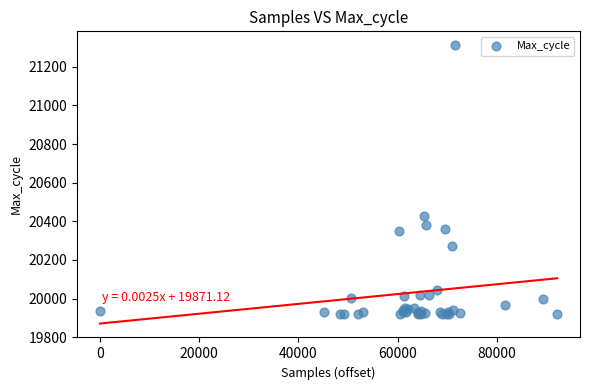

What Y value in the scatter plot is closest to 20616?

20425